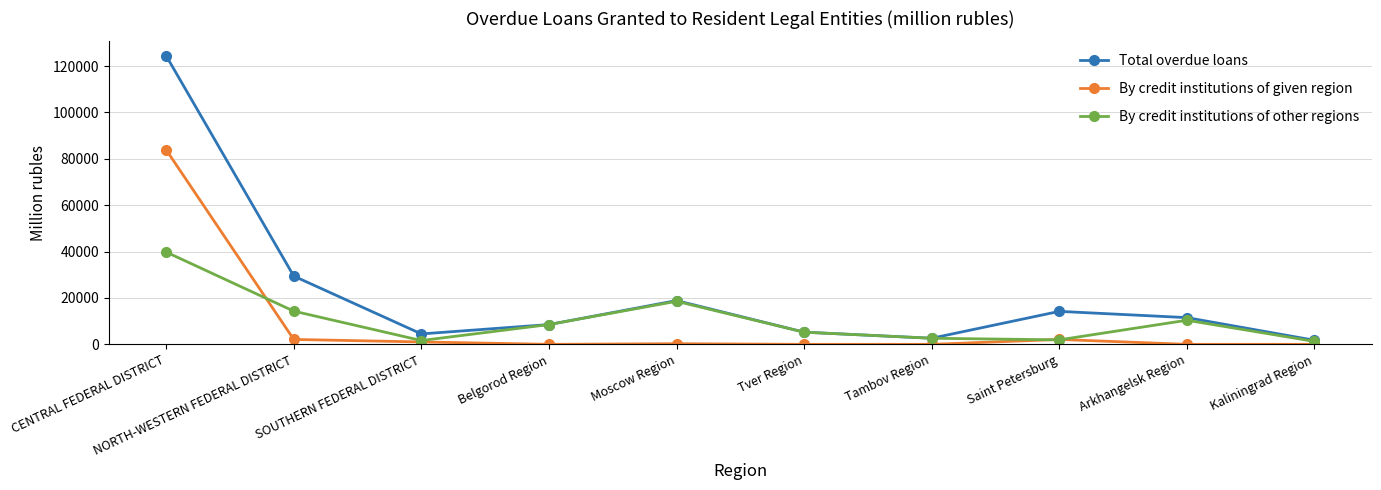

Between CENTRAL FEDERAL DISTRICT and Tver Region, which series saw the biggest shift?

Total overdue loans